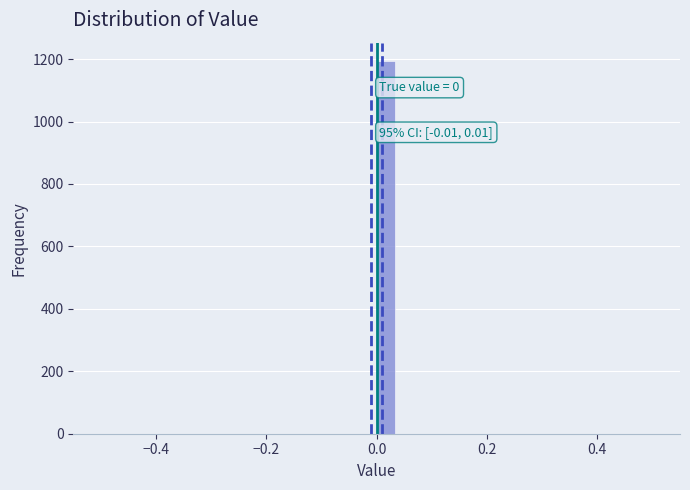

Around what value on the x-axis is the tallest bar? Give the approximate position of its centre, as read against the axis.

0.02